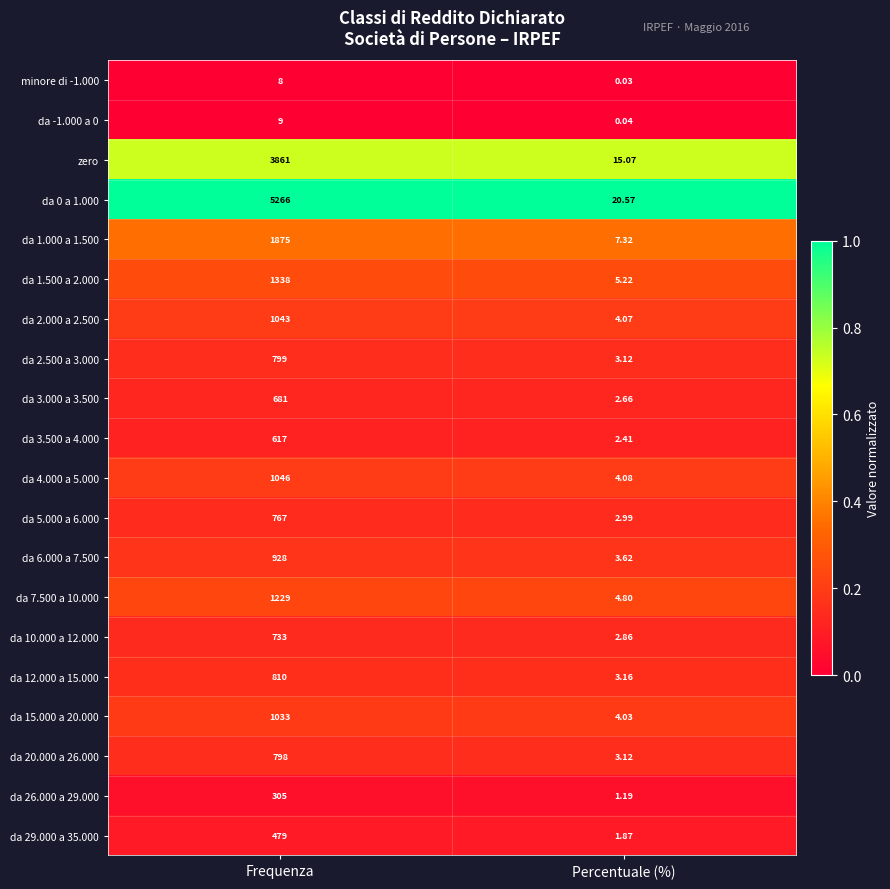

Where is da 29.000 a 35.000 nearest to the value 240?

Percentuale (%)